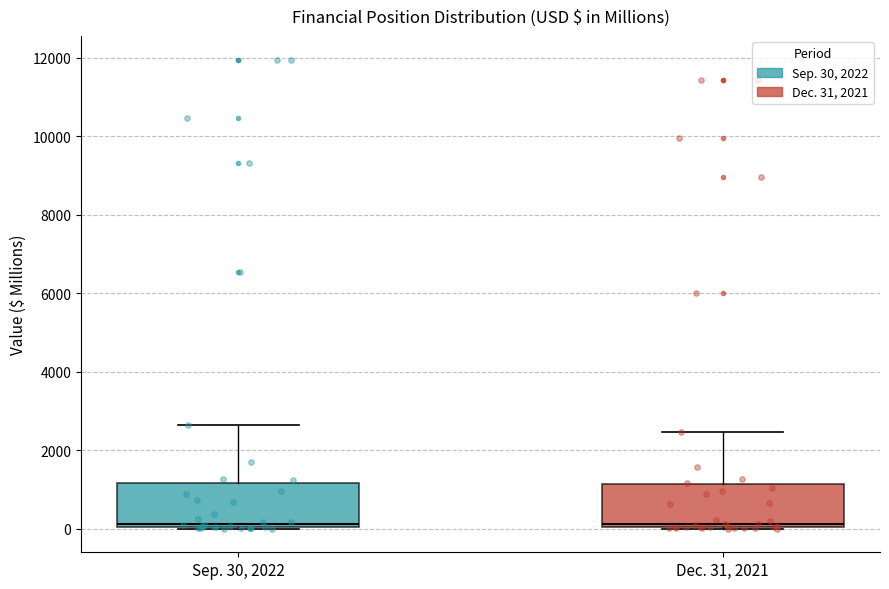

Reading left to right, read every box against the y-axis: the position of its median line, the range the box covers, and the ends of its whiskers. The values are not printed on the chart, so give them approximately, as read against the axis.

Sep. 30, 2022: median 200, box 0 to 1200, whiskers 0 to 2600
Dec. 31, 2021: median 200, box 0 to 1200, whiskers 0 to 2400